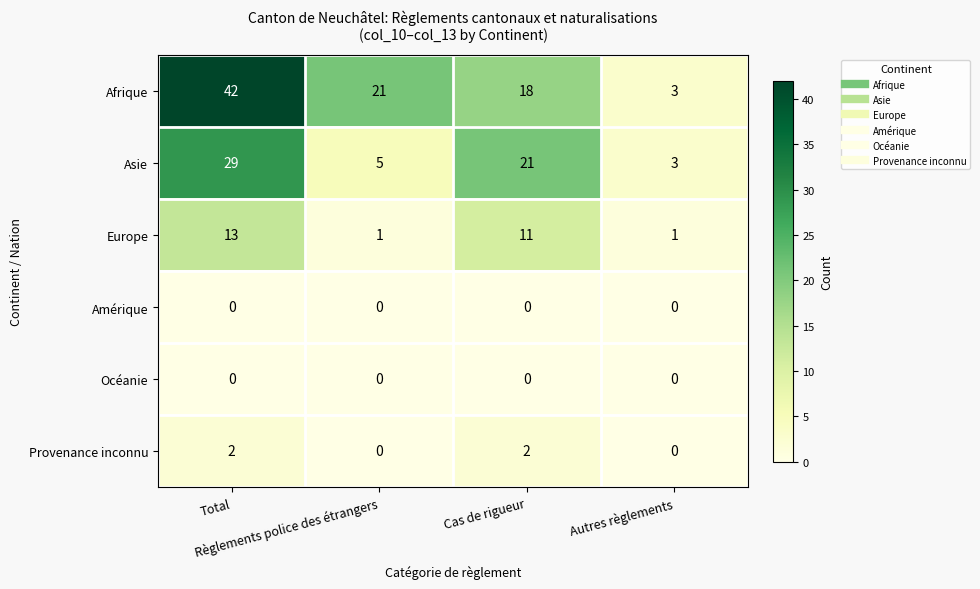

What is the minimum value for Asie?

3